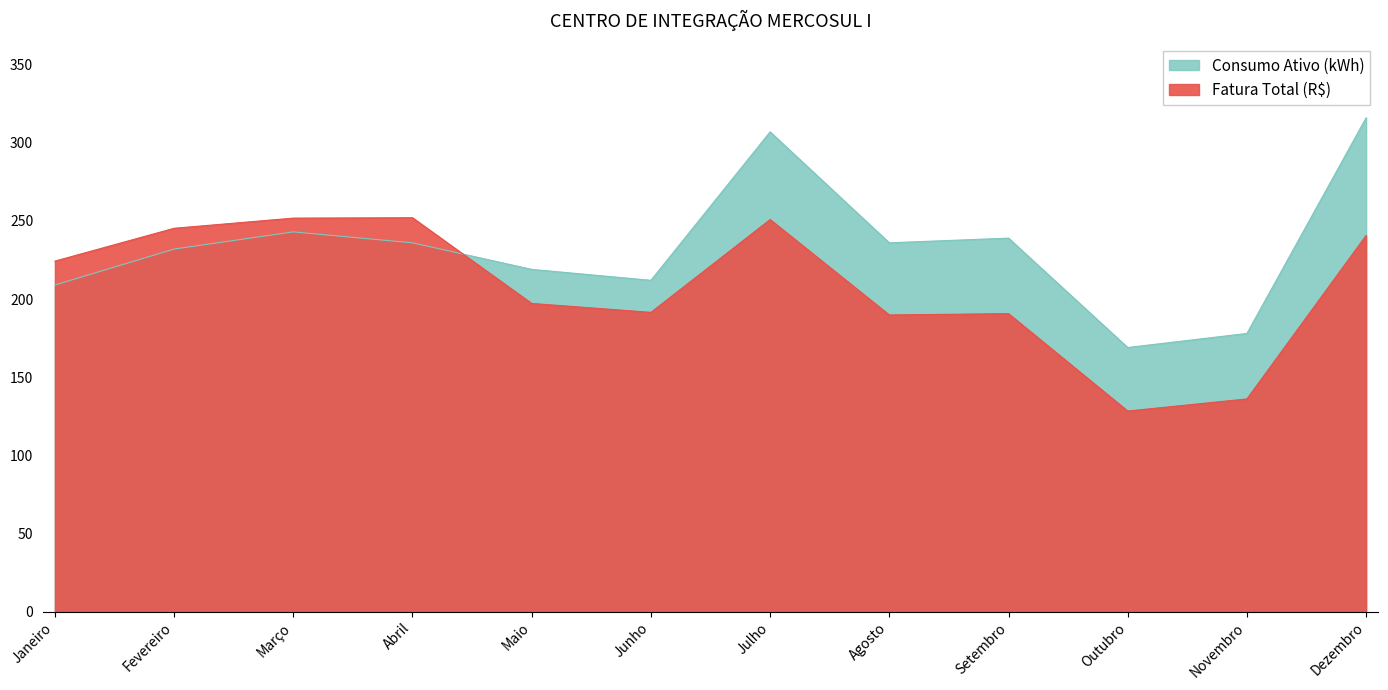

True or false: Fatura Total (R$) and Consumo Ativo (kWh) cross at least once.

True